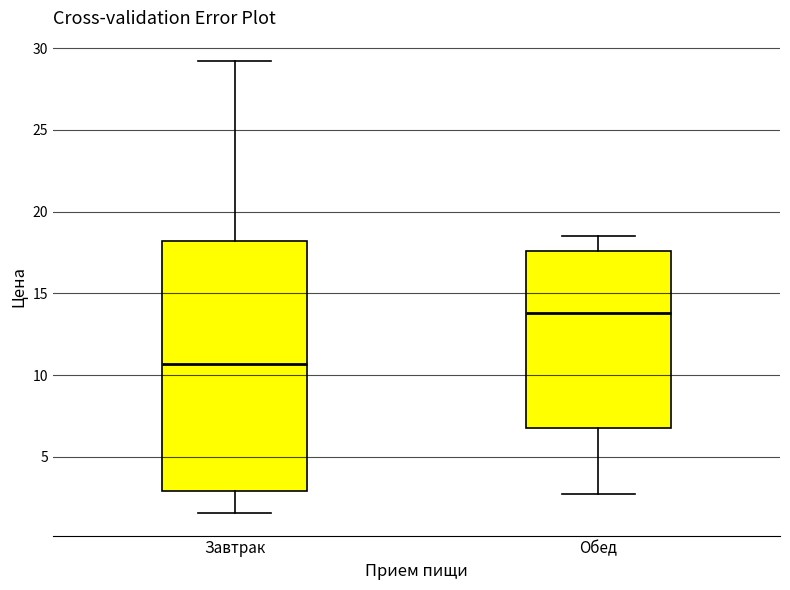

Reading left to right, transcribe this box plot: for each box, give where its median line is, the range the box spans, and where its two whiskers end, as read against the y-axis. The values are not printed on the chart, so give them approximately, as read against the axis.

Завтрак: median 10.5, box 3.0 to 18.0, whiskers 1.5 to 29.5
Обед: median 14.0, box 7.0 to 17.5, whiskers 2.5 to 18.5